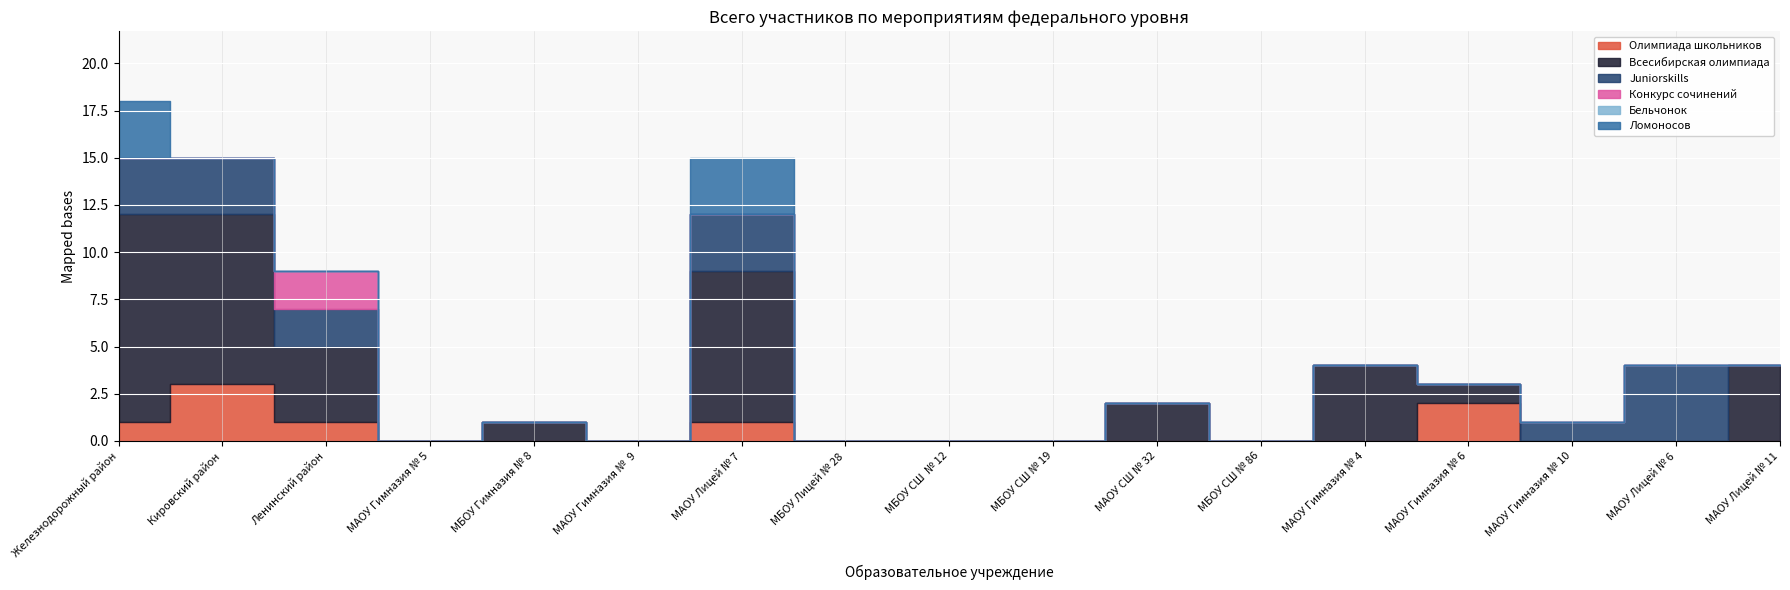

The value of Всего участников (Juniorskills) at МБОУ Лицей № 28 is 0. True or false?

True